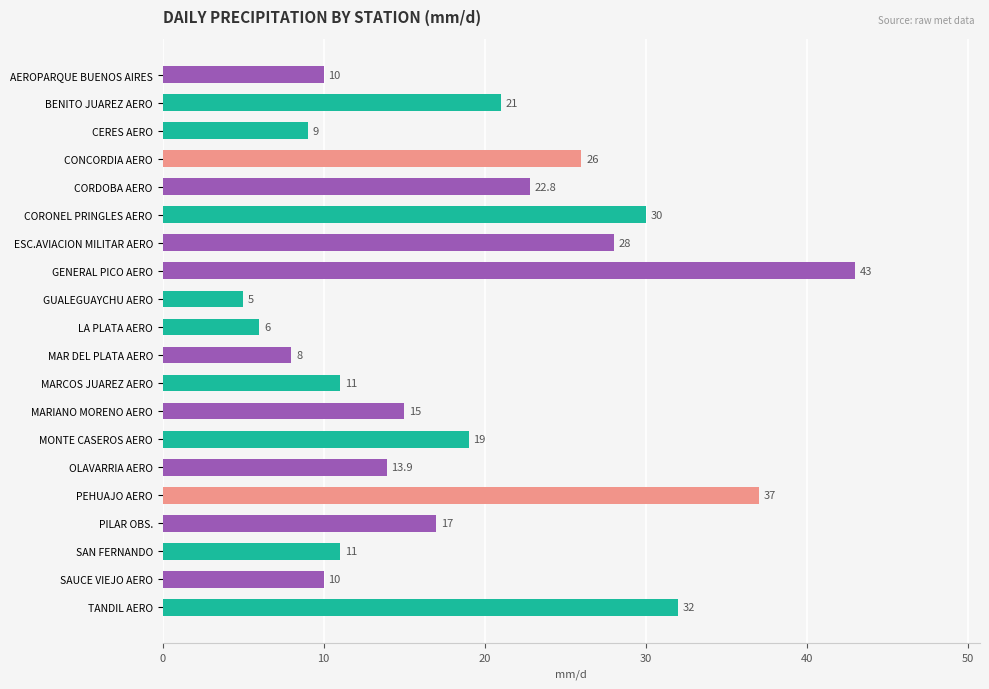

Read the value at MAR DEL PLATA AERO.

8.0